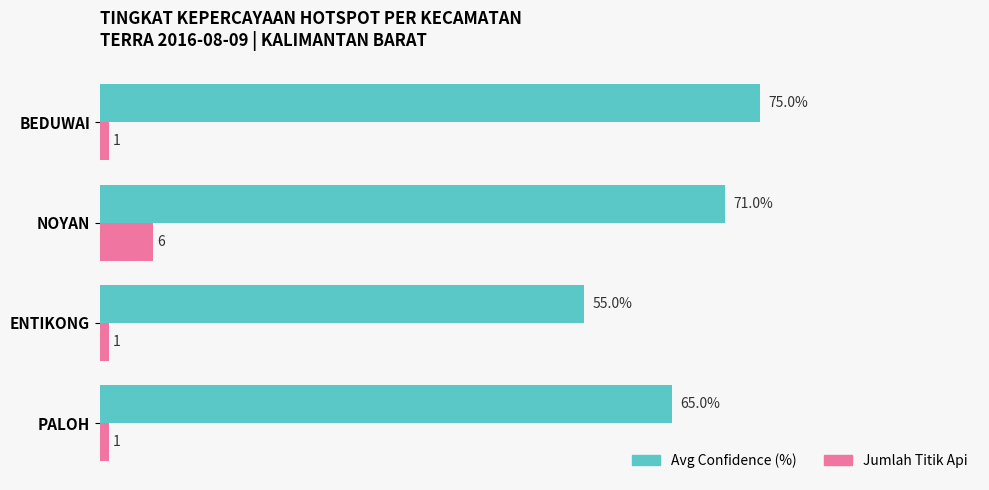

Which label corresponds to the largest value in the chart?

BEDUWAI